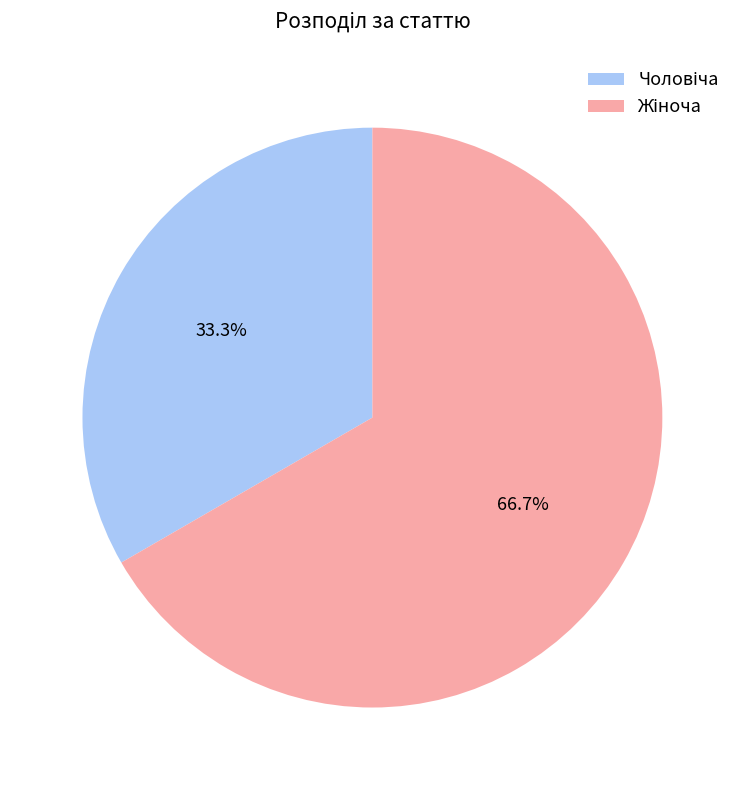

How many slices are in this pie chart?

2